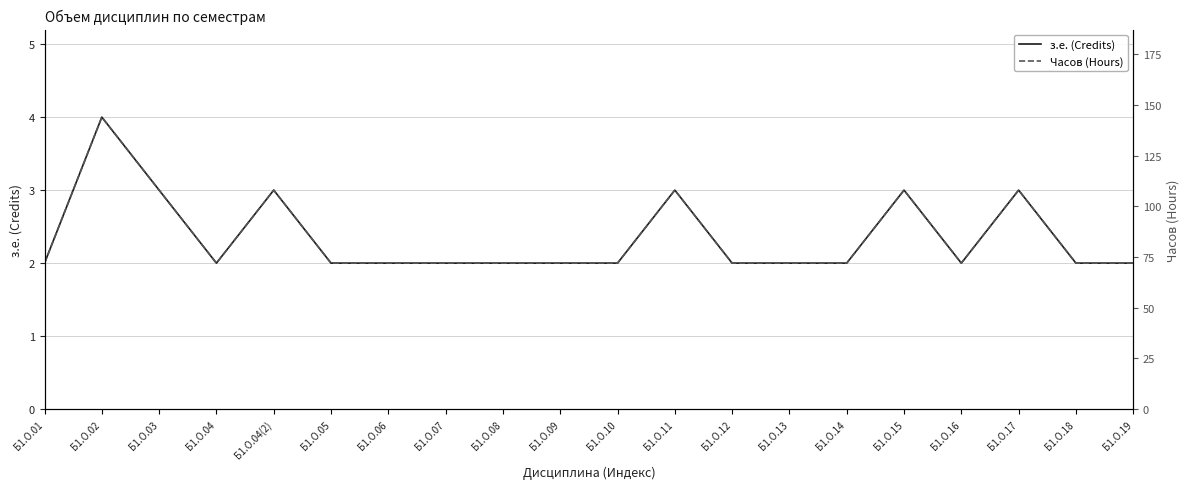

Count the з.е. (Credits) values in the range 2 to 3.

19